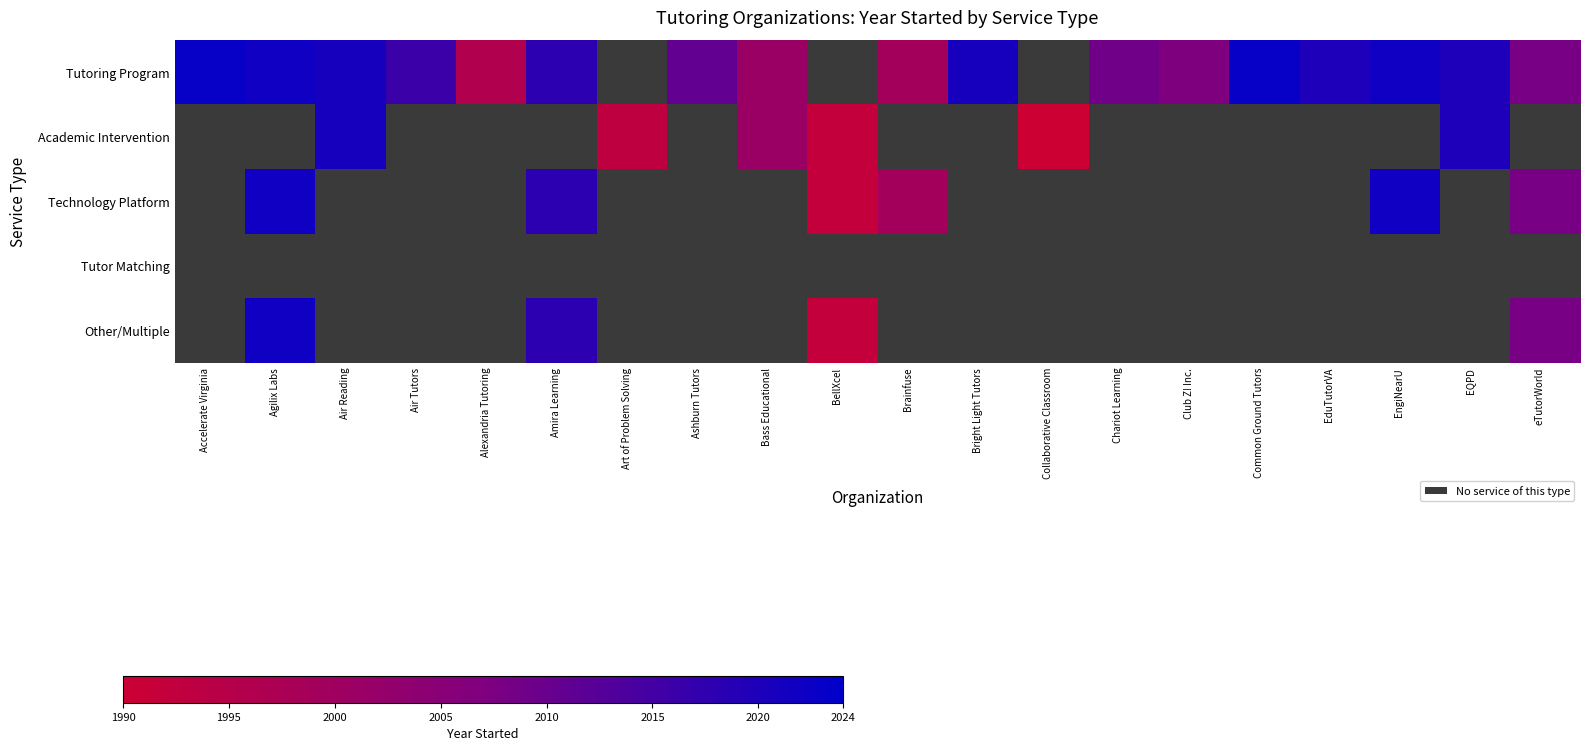

Is the value of Tutoring Program at EngiNearU greater than the value of Academic Intervention at Club Z! Inc.?

No